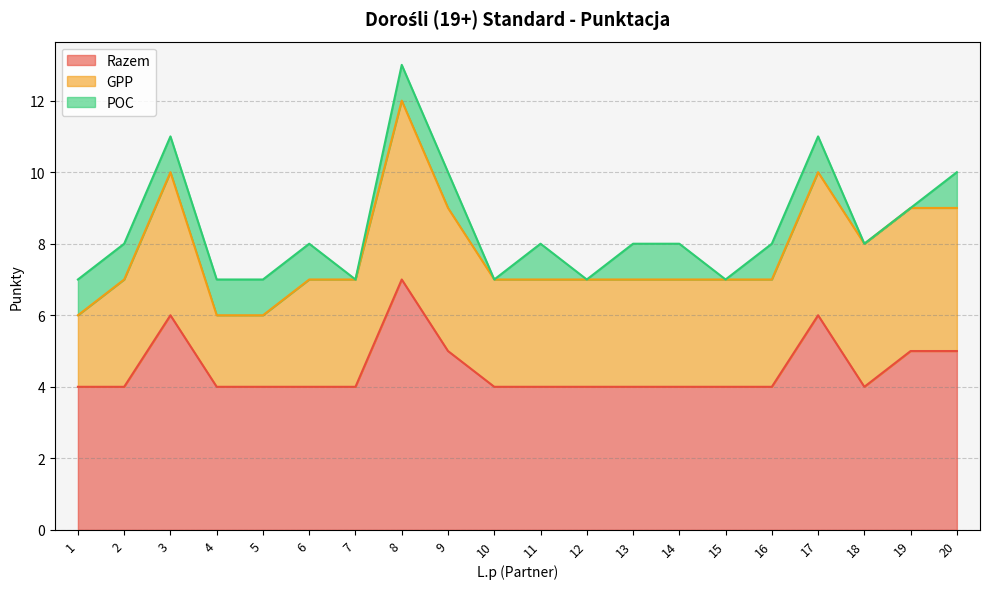

Which series has the largest total across all categories?

Razem